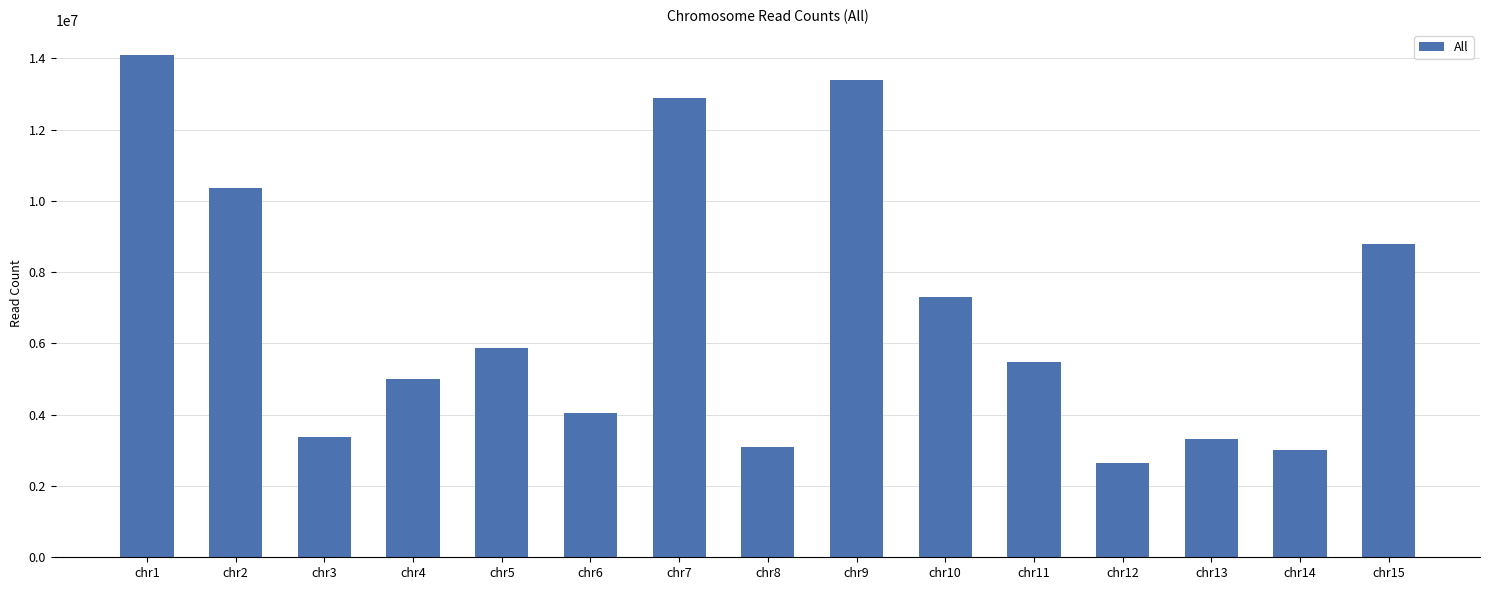

At which label is the value closest to 8369263?

chr15